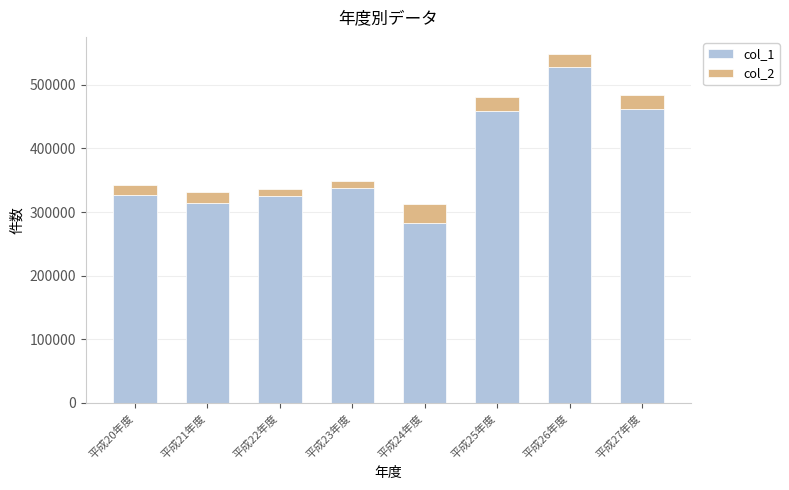

What is the total value across all series at 平成20年度?

342185.0